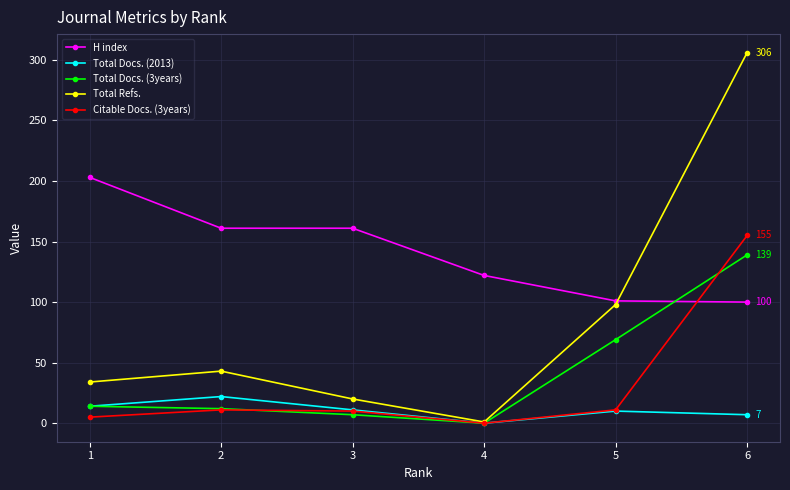

What is the difference between the second highest and second lowest values in the Total Refs. series?

78